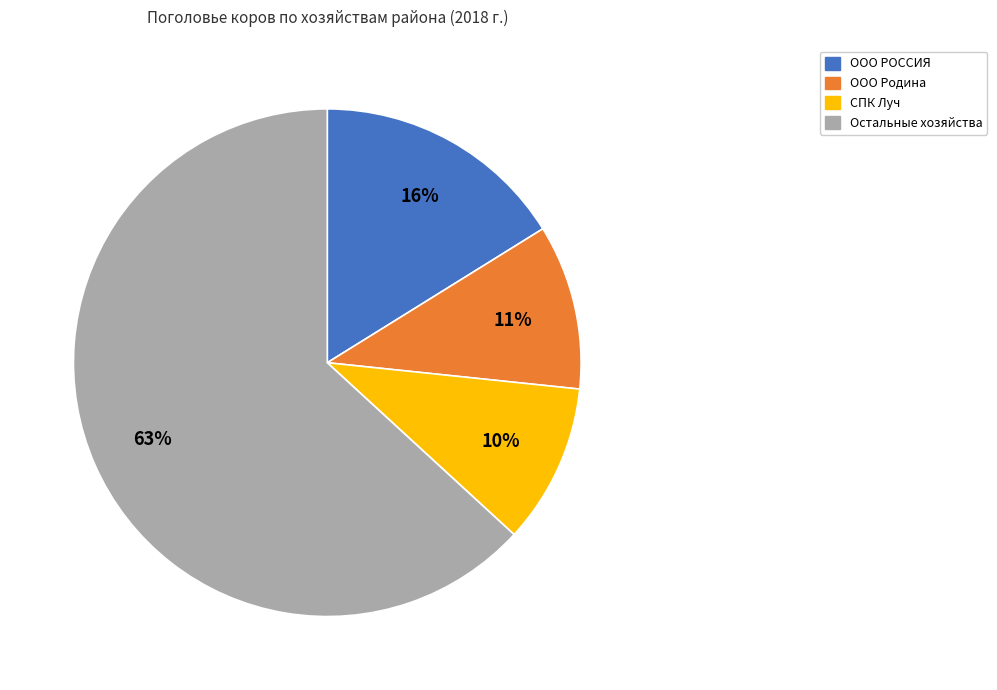

Approximately how many times larger is the value at ООО РОССИЯ compared to Остальные хозяйства?

0.3